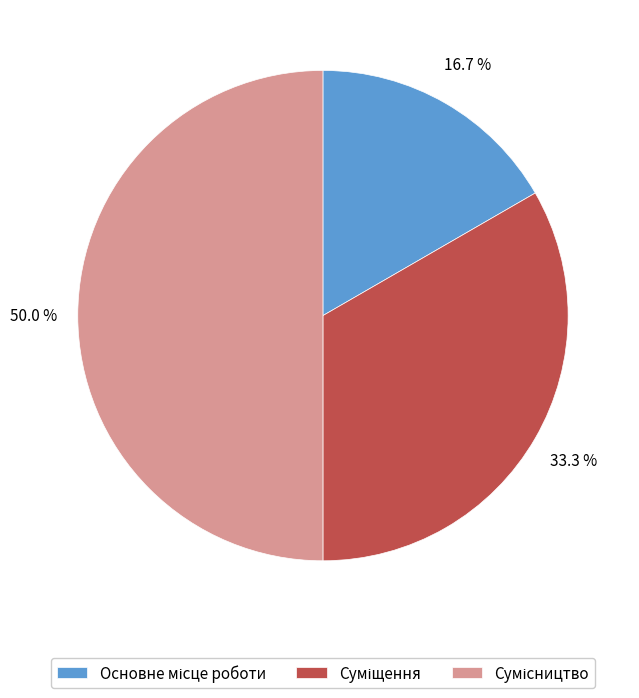

Count the number of slices in the pie.

3